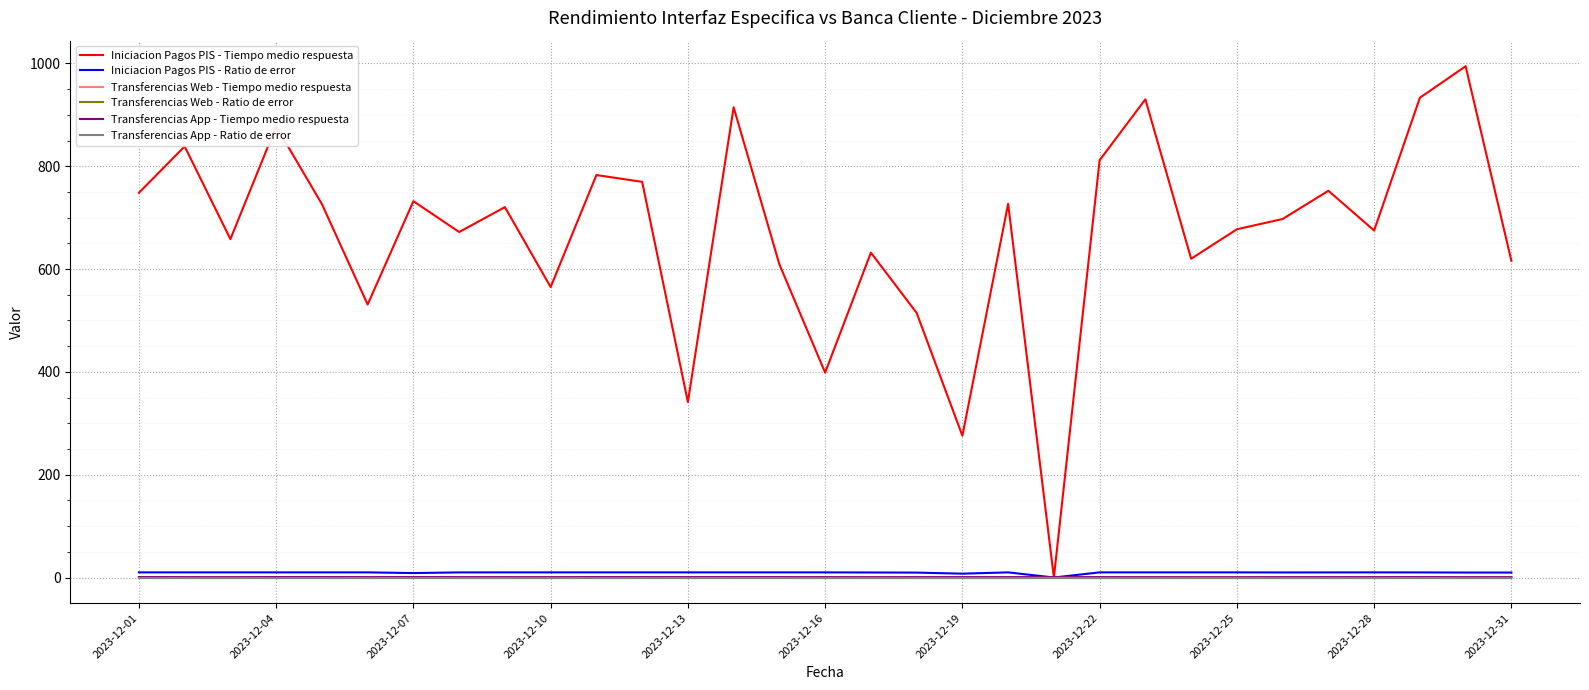

Does the chart have visible grid lines?

Yes